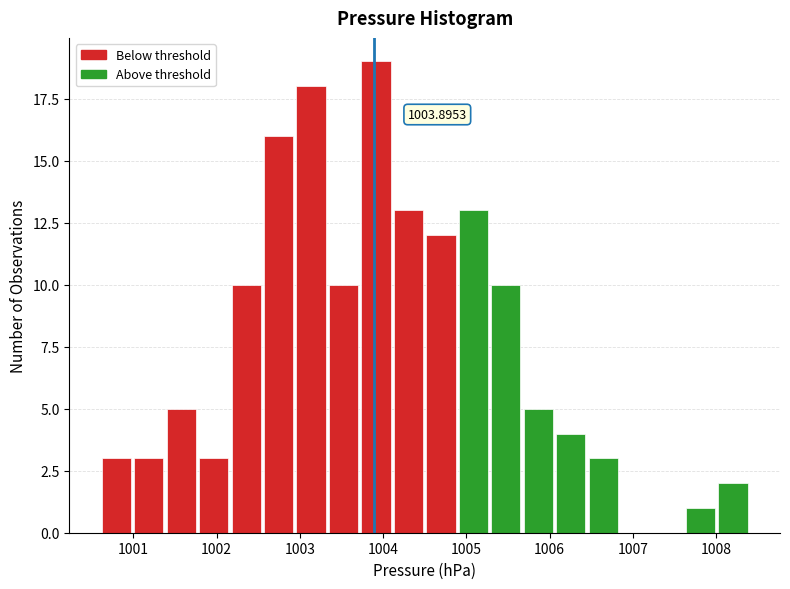

Read against the x-axis, roughly where is the centre of the tallest bar?

1003.9